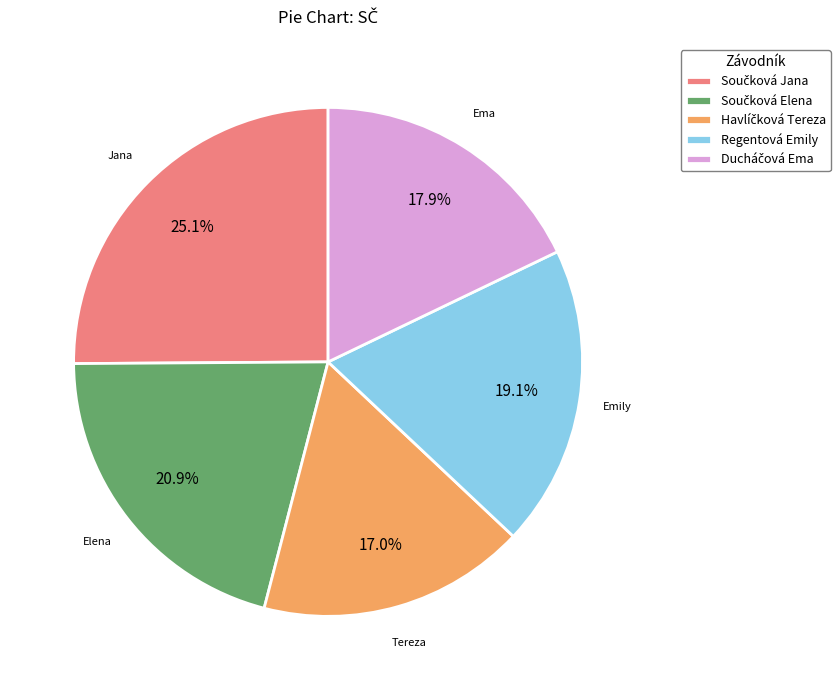

Does any single category account for the majority?

No